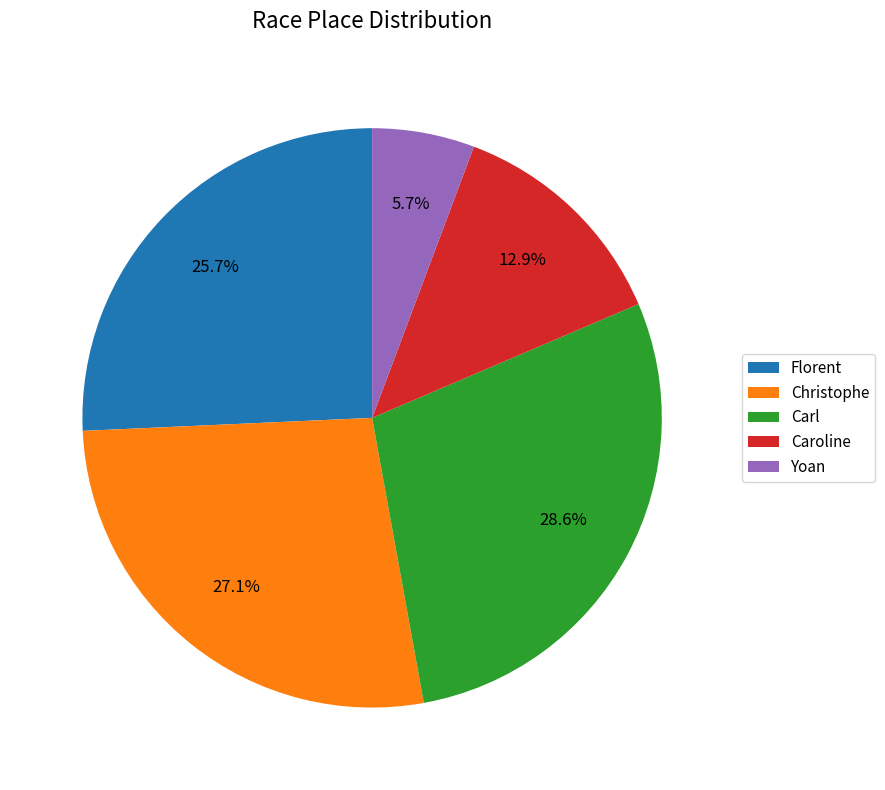

Which slice is the largest?

Carl